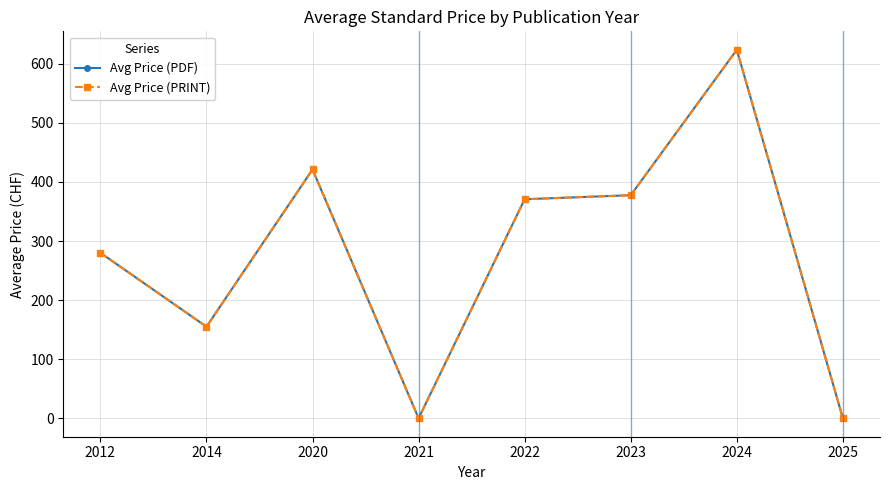

How many values in Avg Price (PDF) are above zero?

6